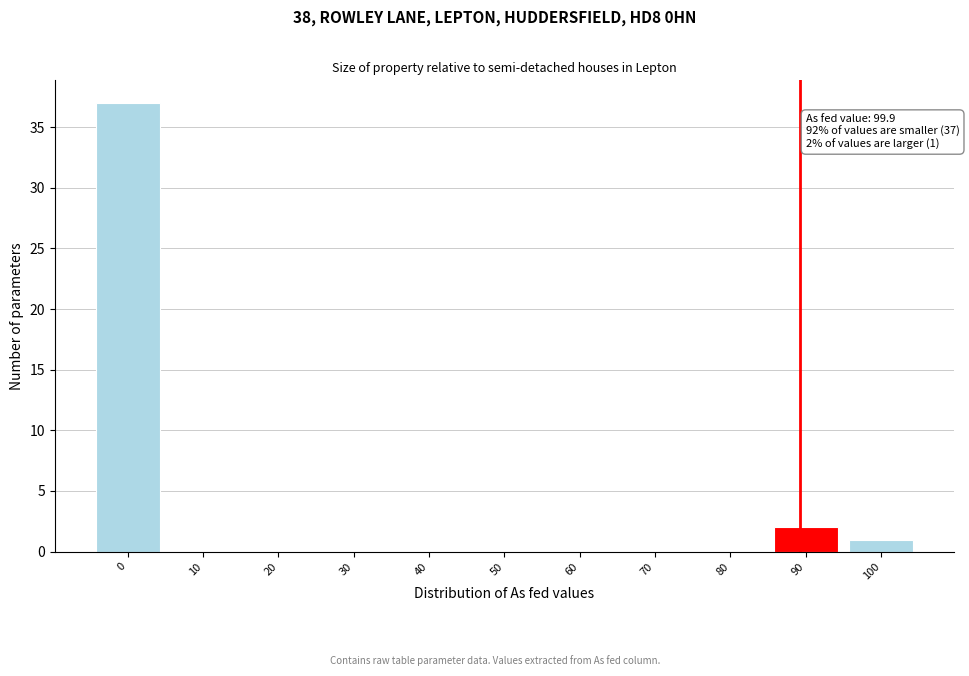

Reading right to left, what are all the values shown in this chart?

100=1	90=2	80=0	70=0	60=0	50=0	40=0	30=0	20=0	10=0	0=37